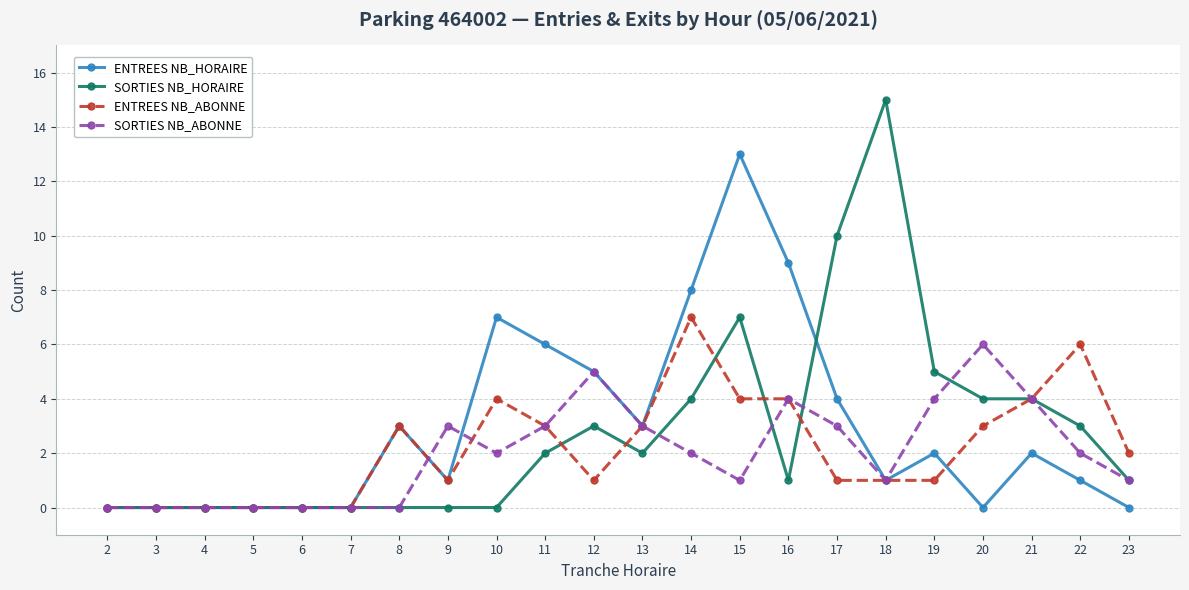

Is the value of SORTIES NB_ABONNE at 8 greater than the value of ENTREES NB_ABONNE at 19?

No